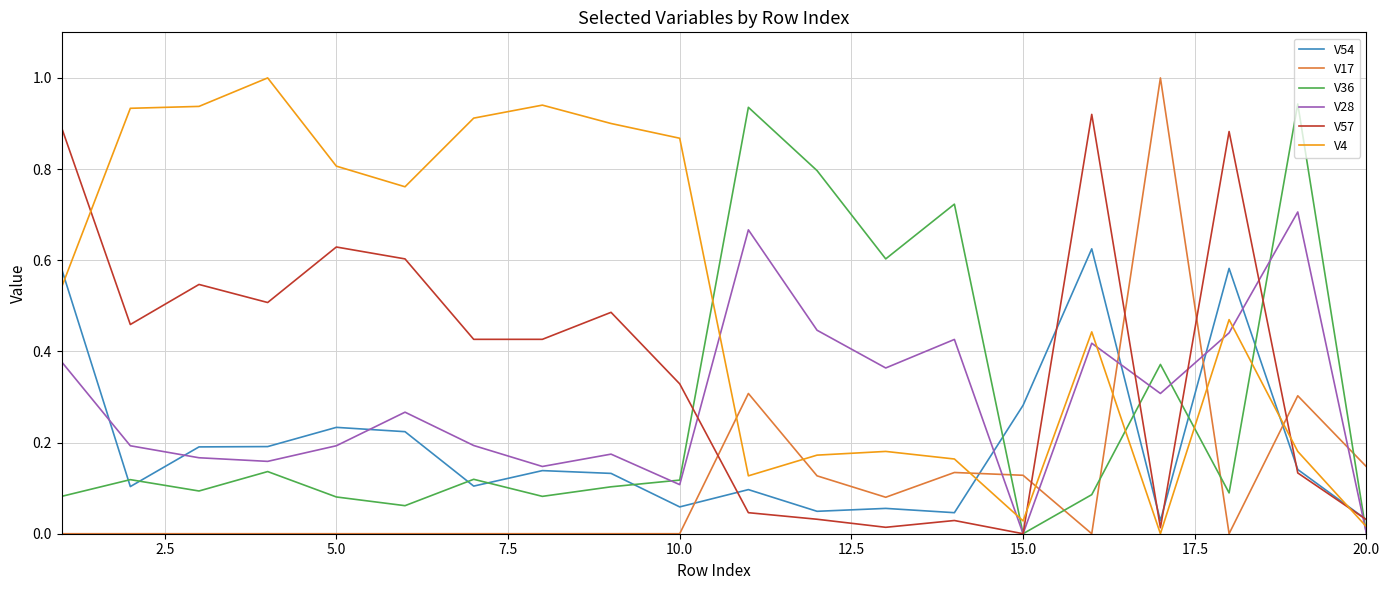

What are all the series names shown in the legend?

V54, V17, V36, V28, V57, V4